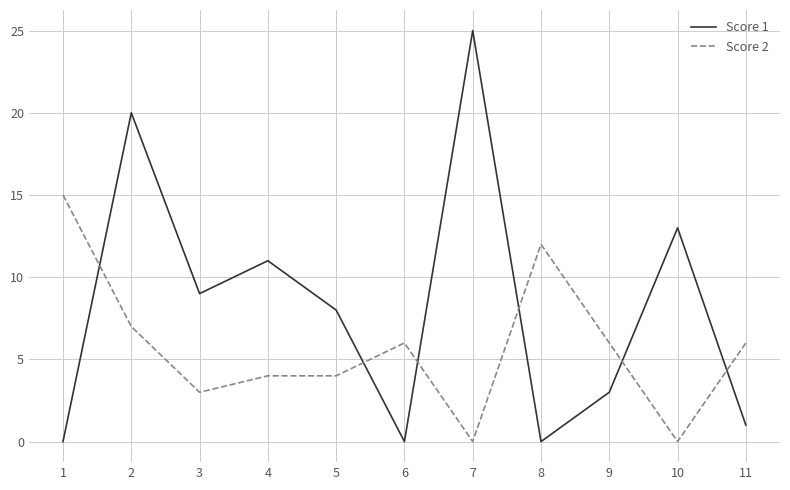

What is the total value across all series at 3?

12